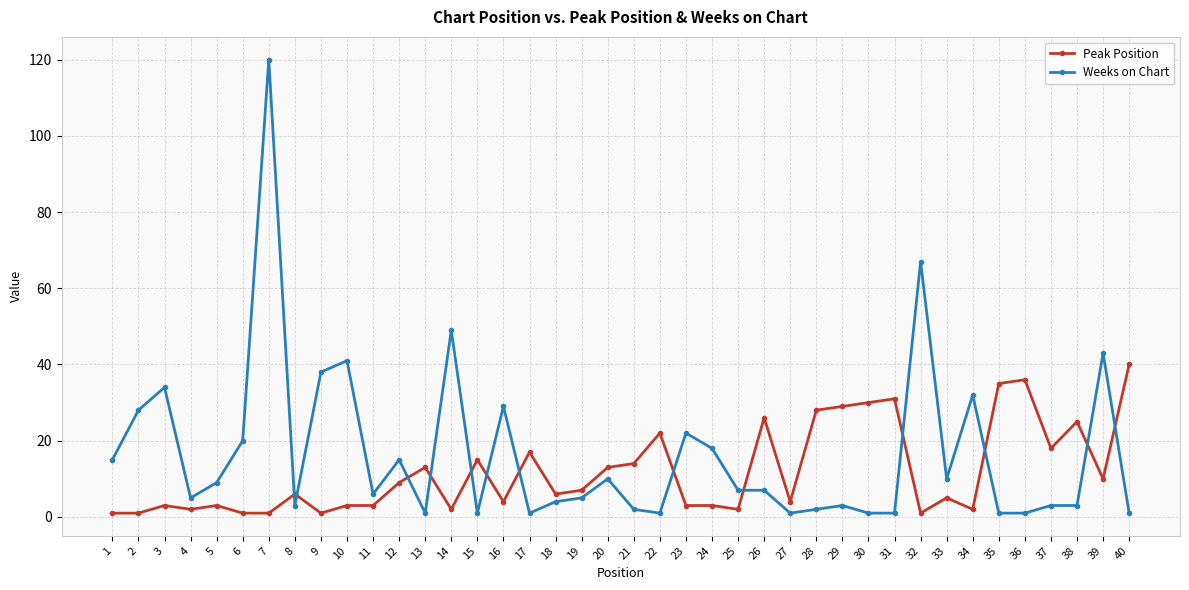

What is the difference between the maximum and second lowest values in the Weeks on Chart series?

119